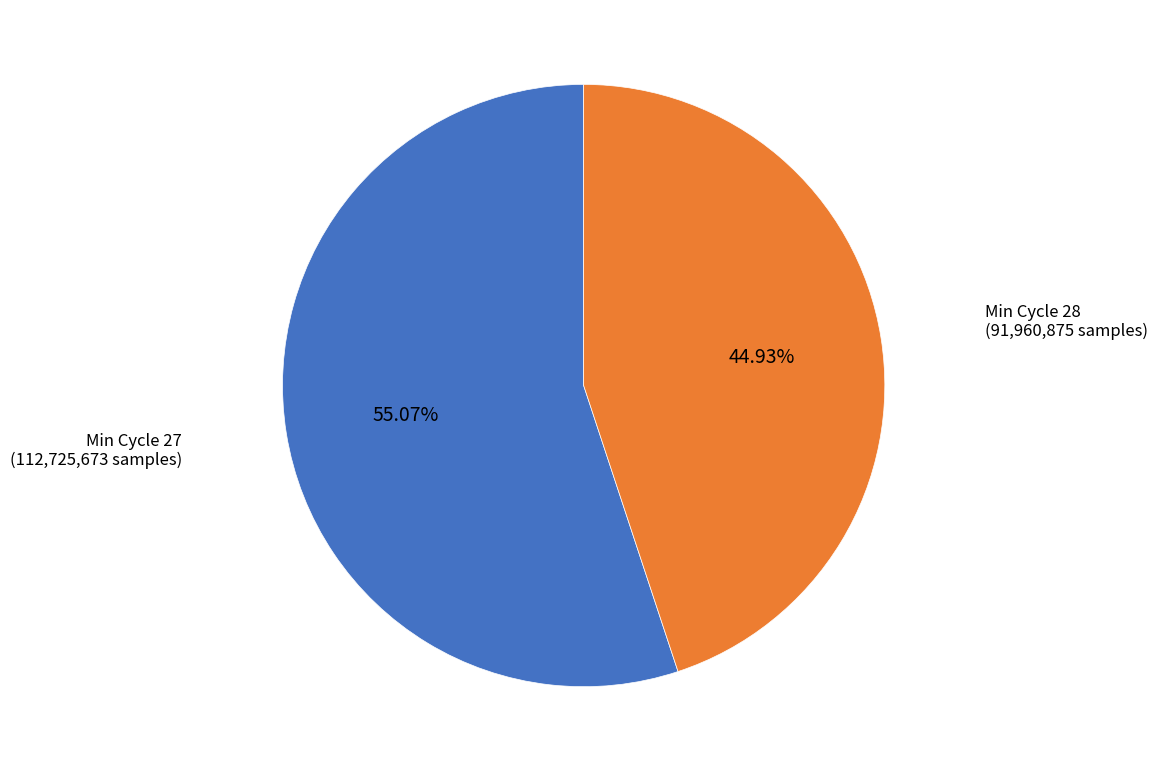

Rank the categories by value from highest to lowest.

Min Cycle 27, Min Cycle 28